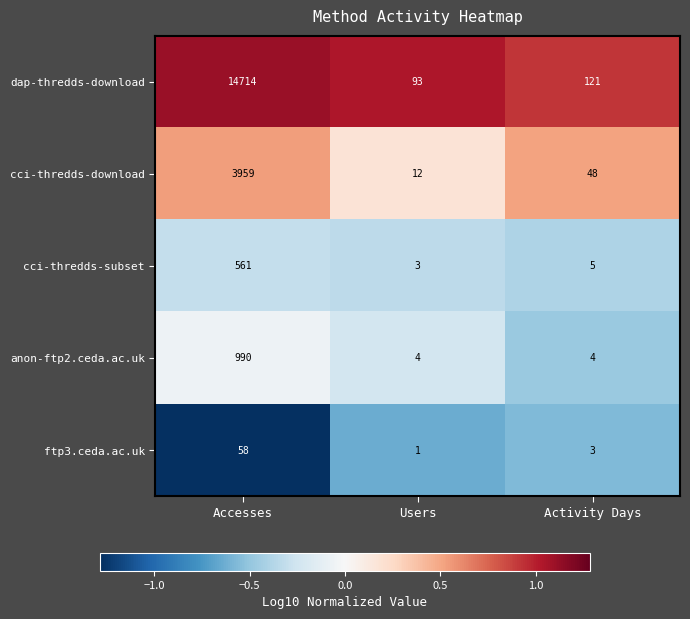

What is the sum of the cci-thredds-subset values at Users and Accesses?

564